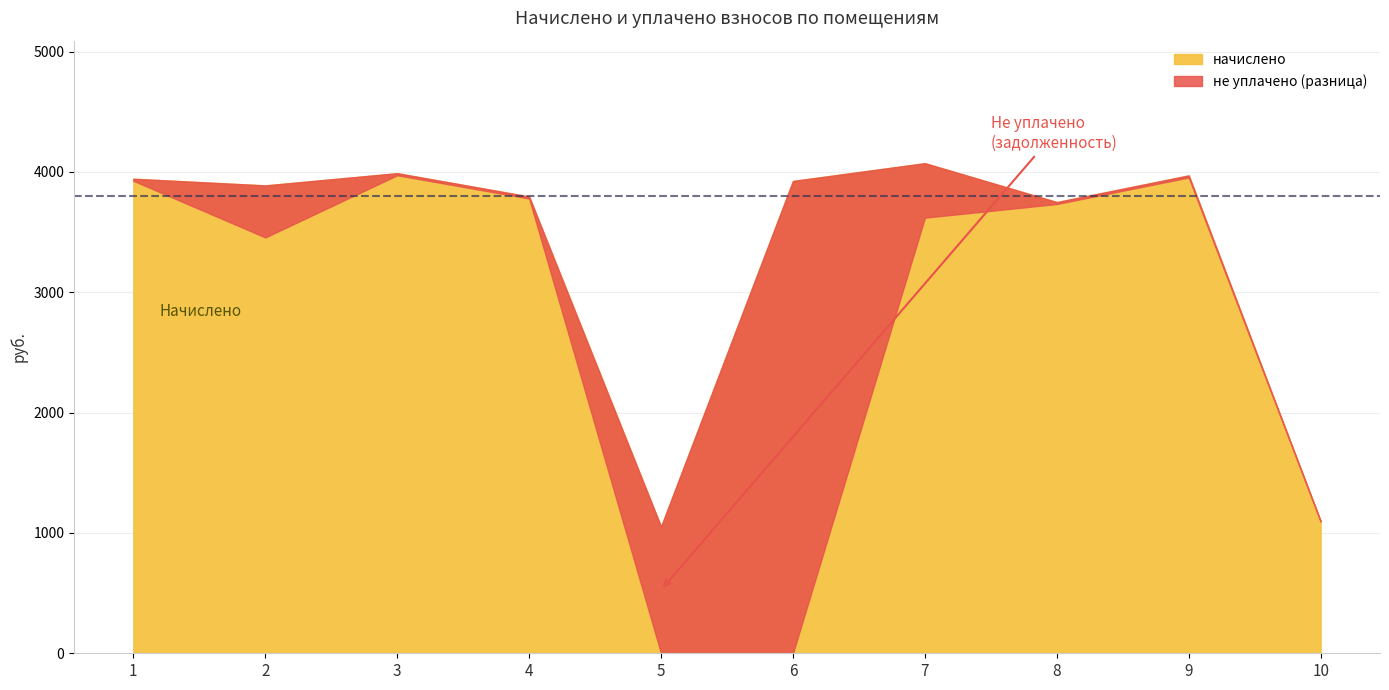

True or false: начислено has a value of 1501.2 at 10.

False